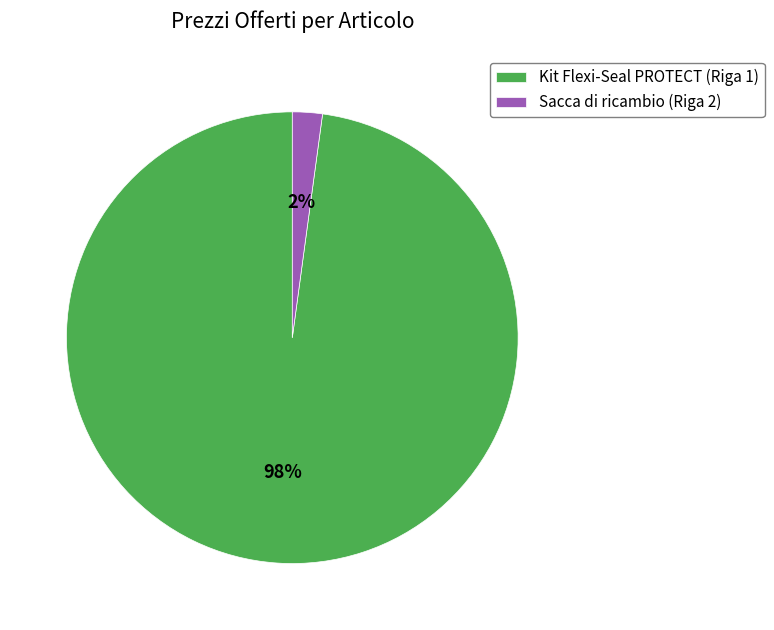

Is it true that Sacca di ricambio (Riga 2) is 2% of the pie?

True